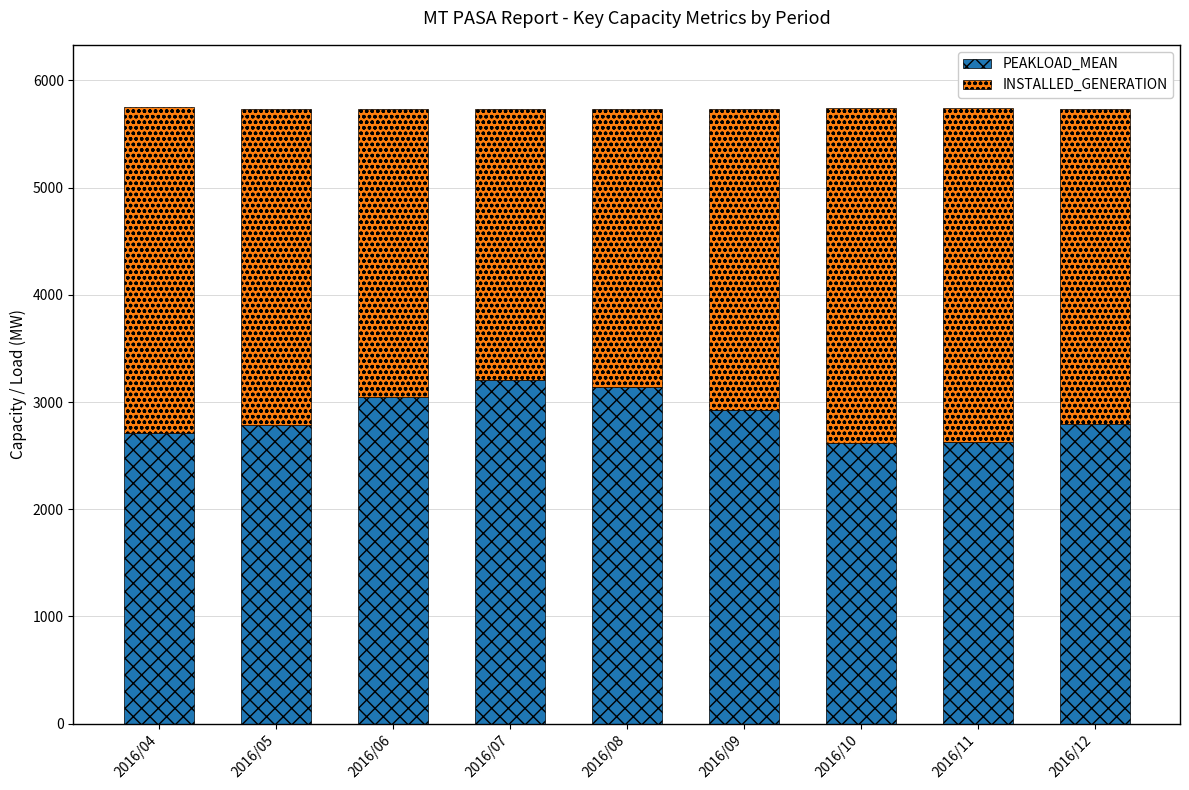

The value of PEAKLOAD_MEAN at 2016/04 is 2709. True or false?

True